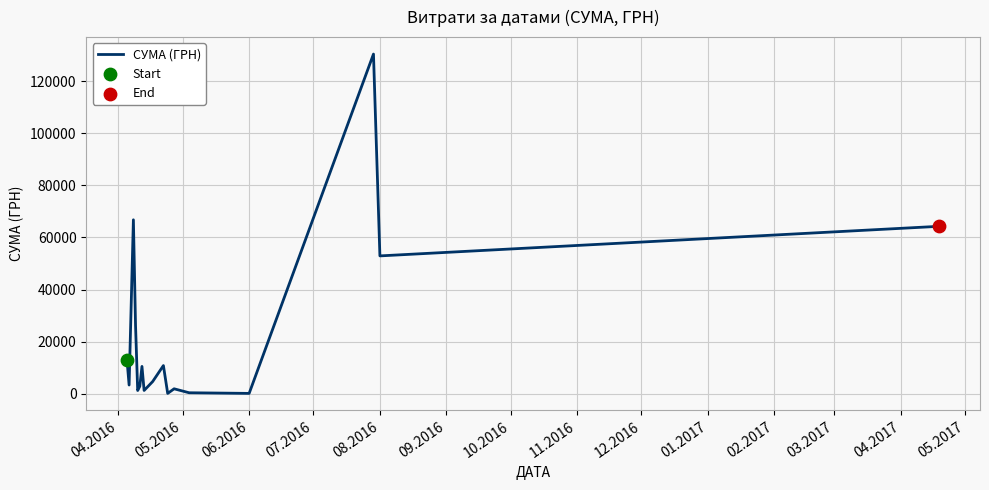

What is the greatest value displayed?

130379.7